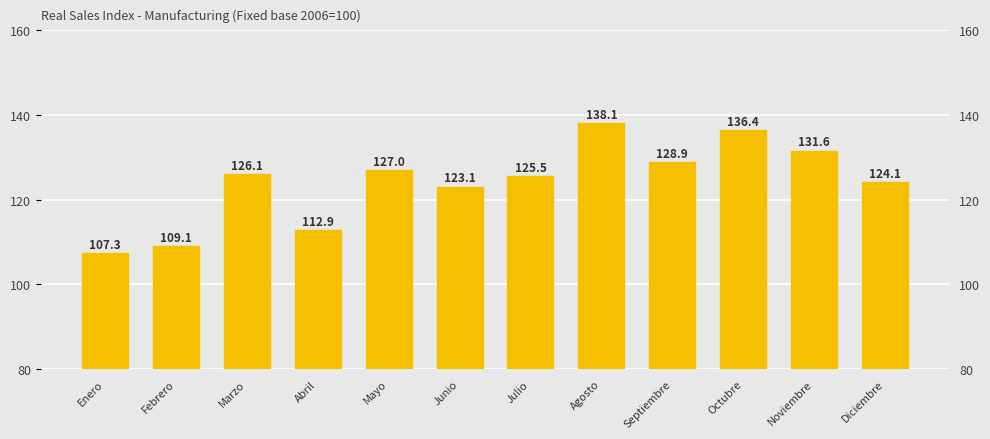

What is the difference between the second highest and second lowest values?

27.3